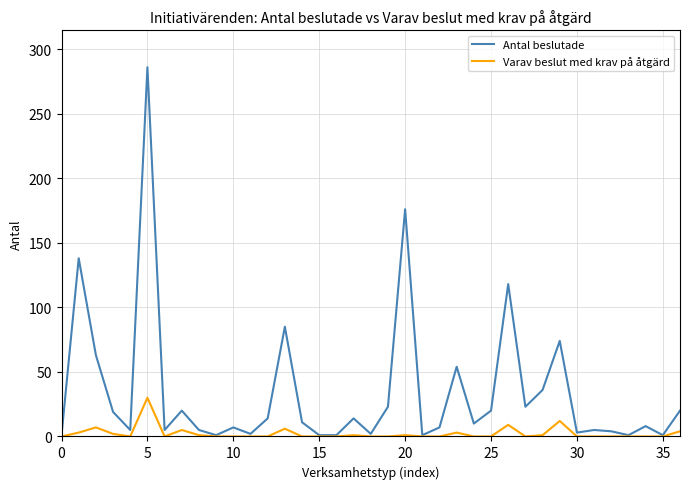

List the series in order of their peak value, lowest first.

Varav beslut med krav på åtgärd, Antal beslutade